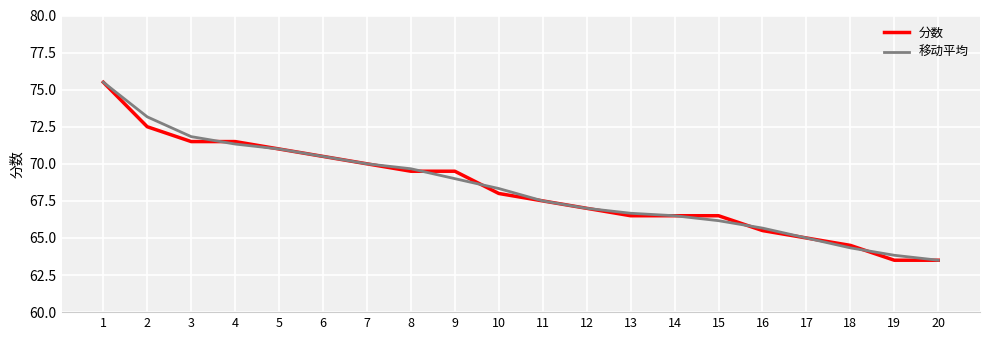

Is the value of 移动平均 at 9 greater than the value of 分数 at 13?

Yes